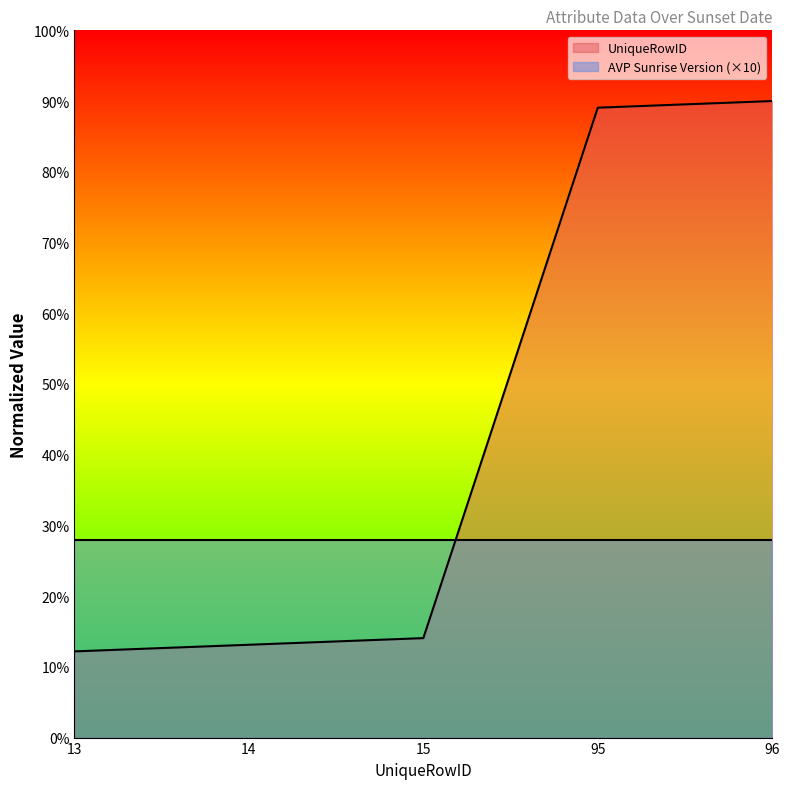

Which series has the widest spread of values?

UniqueRowID